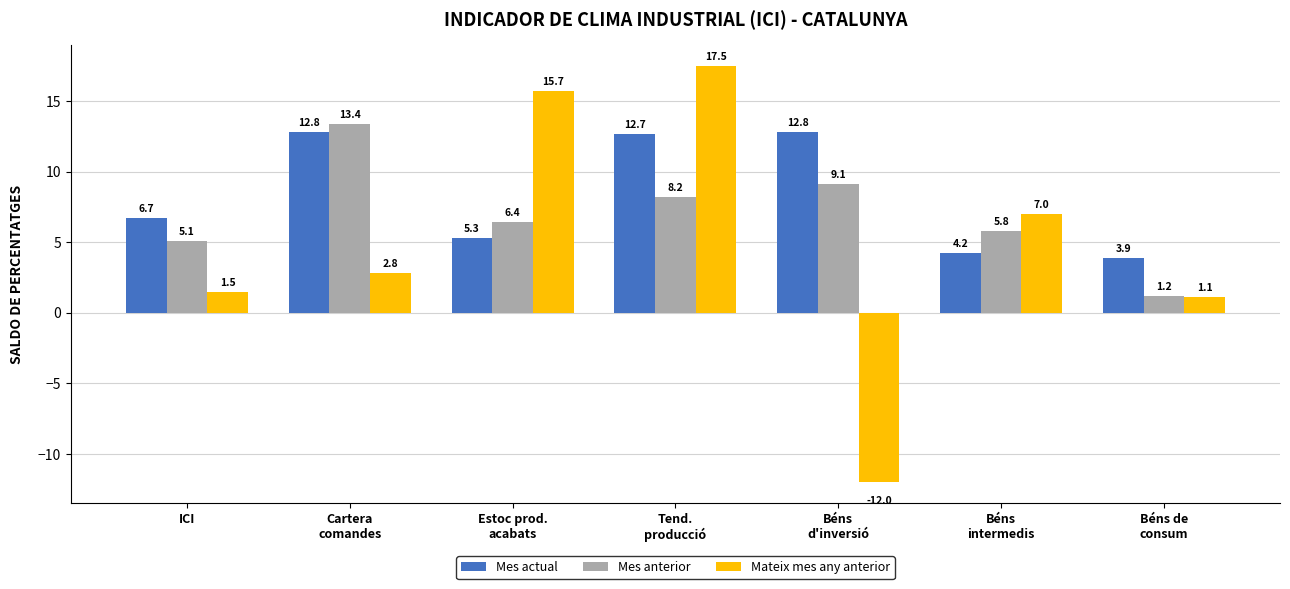

Which series has the largest total across all categories?

Mes actual